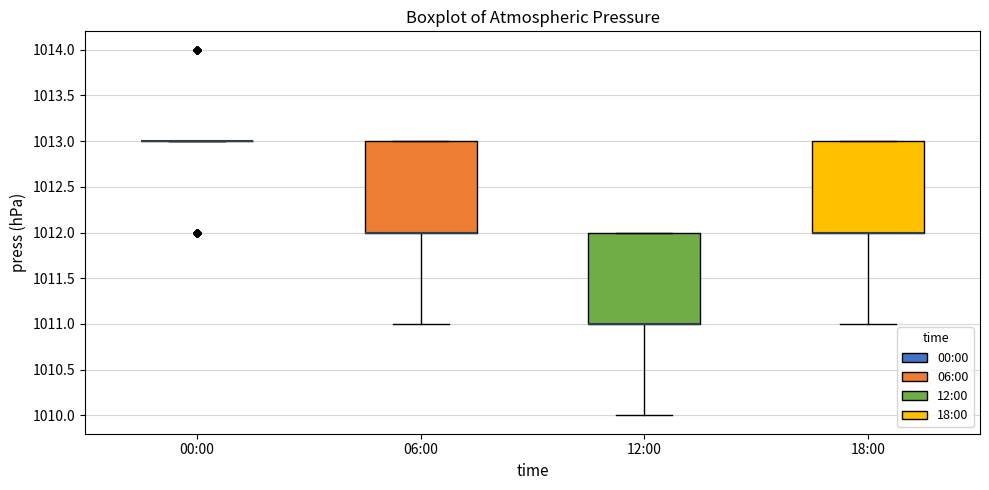

Reading left to right, transcribe this box plot: for each box, give where its median line is, the range the box spans, and where its two whiskers end, as read against the y-axis. The values are not printed on the chart, so give them approximately, as read against the axis.

00:00: box collapsed to a line at 1013, whiskers 1013 to 1013
06:00: median 1012 (drawn on the box's lower edge), box 1012 to 1013, whiskers 1011 to 1013
12:00: median 1011 (drawn on the box's lower edge), box 1011 to 1012, whiskers 1010 to 1012
18:00: median 1012 (drawn on the box's lower edge), box 1012 to 1013, whiskers 1011 to 1013